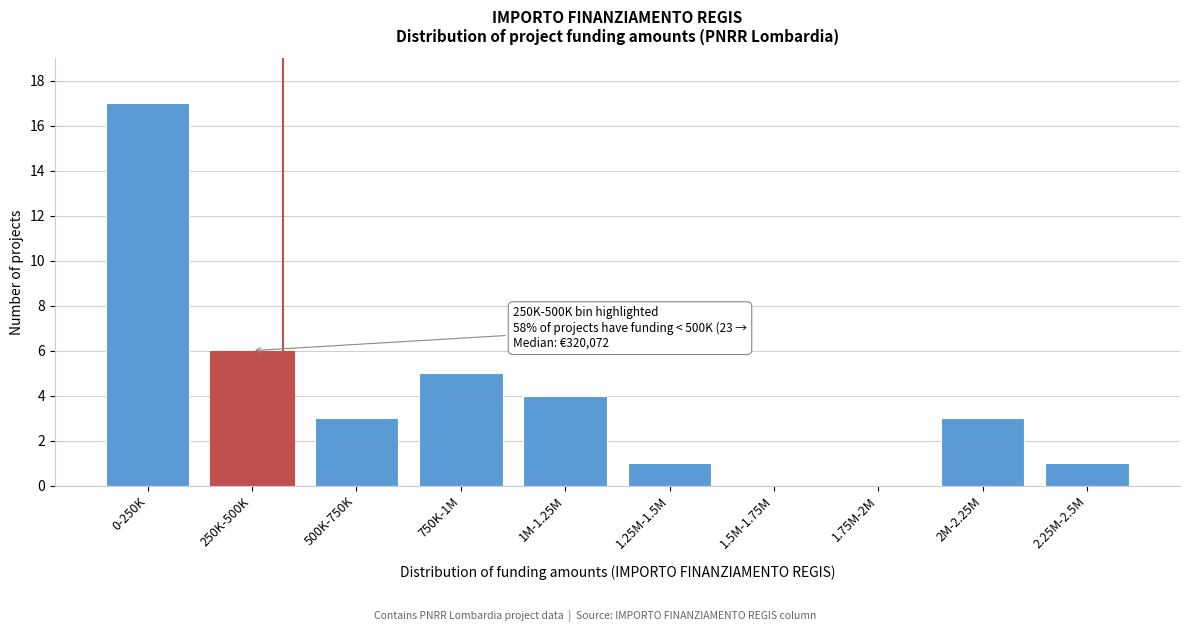

Reading left to right, extract all data points from this chart.

0-250K=17	250K-500K=6	500K-750K=3	750K-1M=5	1M-1.25M=4	1.25M-1.5M=1	1.5M-1.75M=0	1.75M-2M=0	2M-2.25M=3	2.25M-2.5M=1